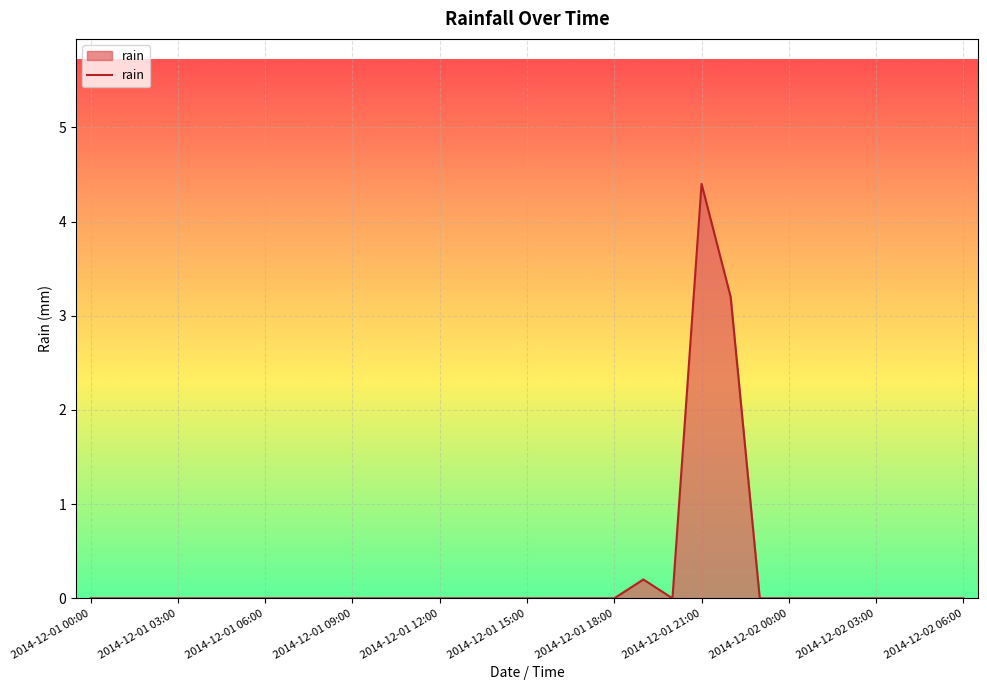

What is the greatest value displayed?

4.4